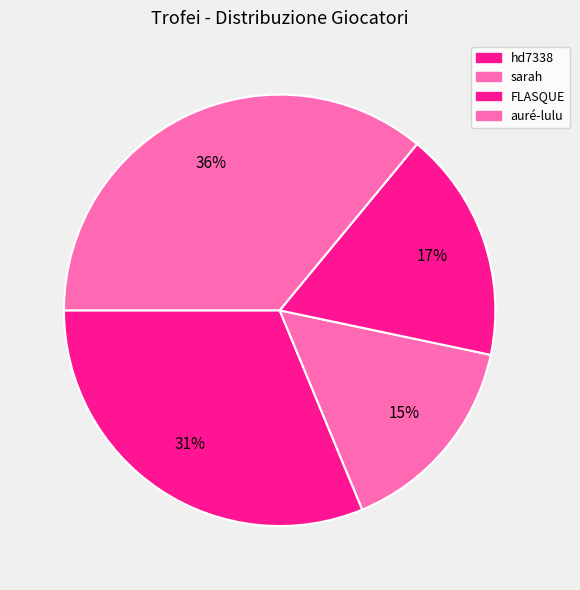

To the nearest percent, what portion does sarah represent?

15%